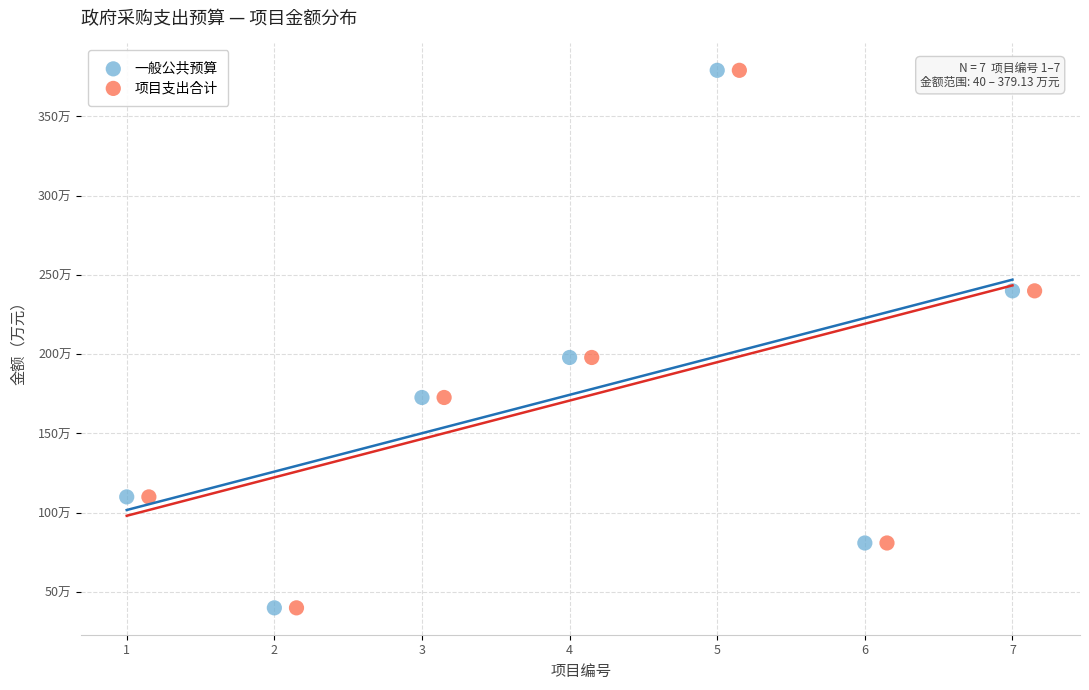

What are all the series names shown in the legend?

一般公共预算, 项目支出合计